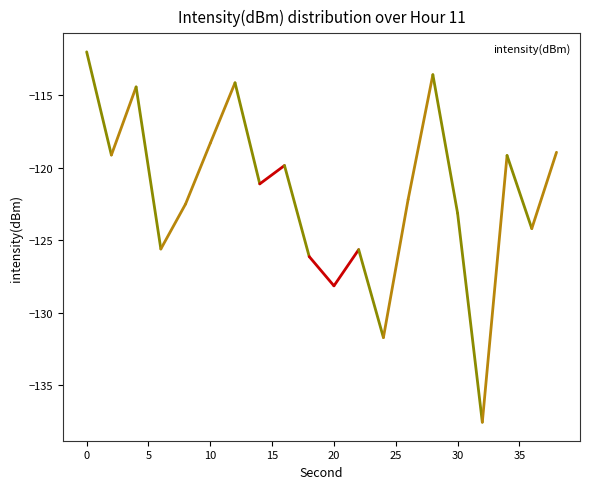

What is the smallest value displayed?

-137.6